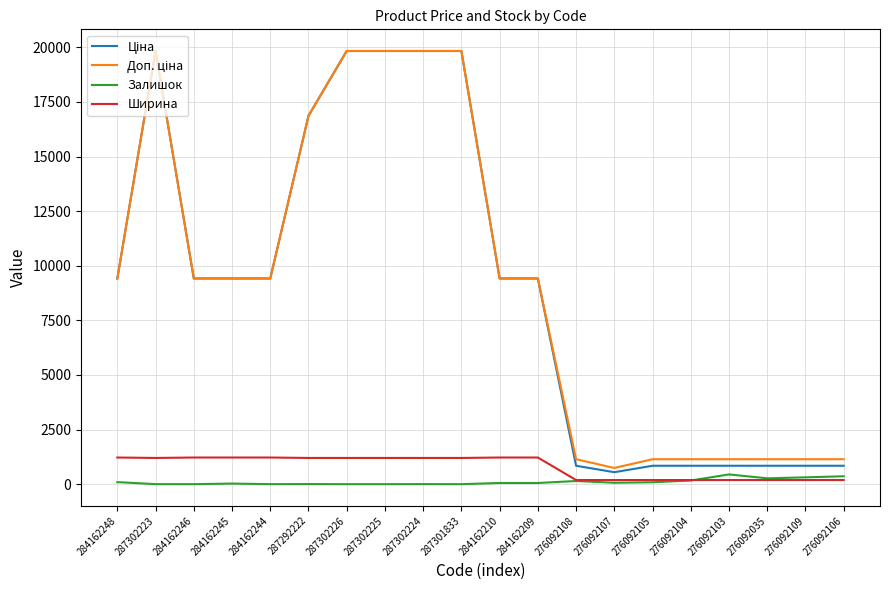

True or false: Ширина has a value of 1220.0 at 284162246.

True